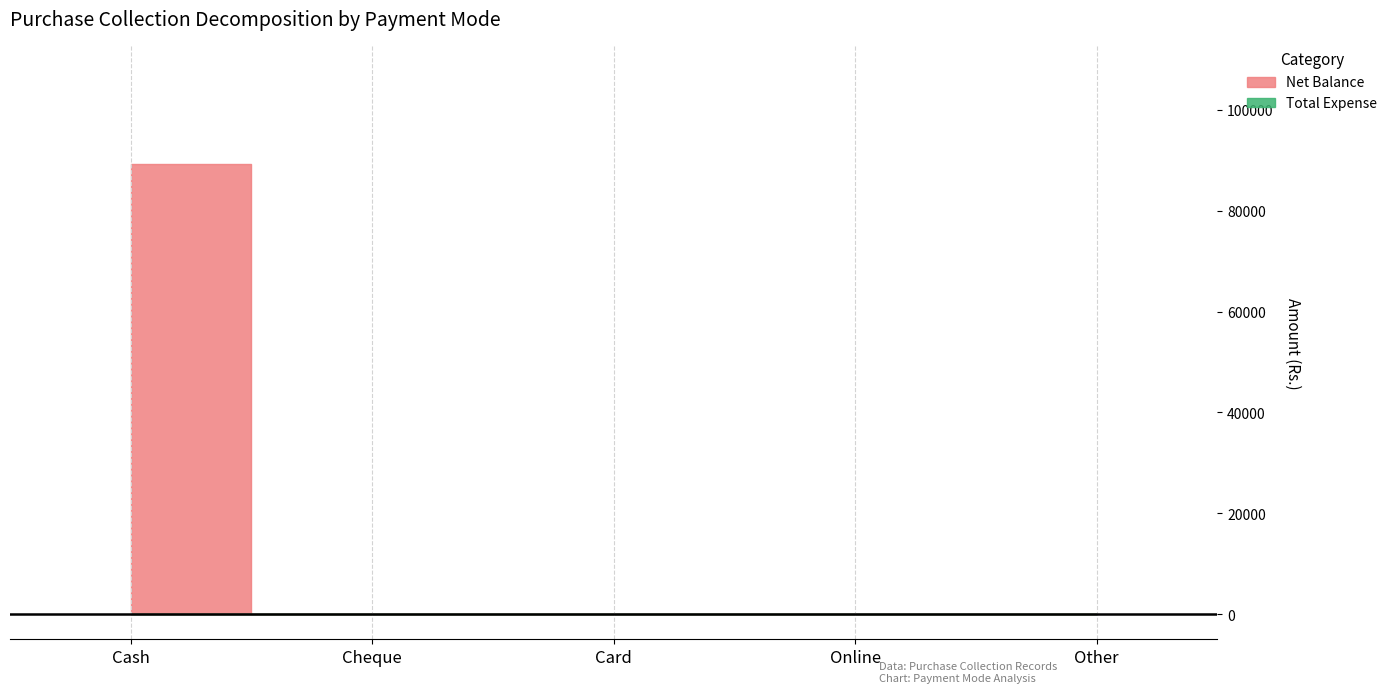

True or false: Total Expense and Net Balance cross at least once.

False